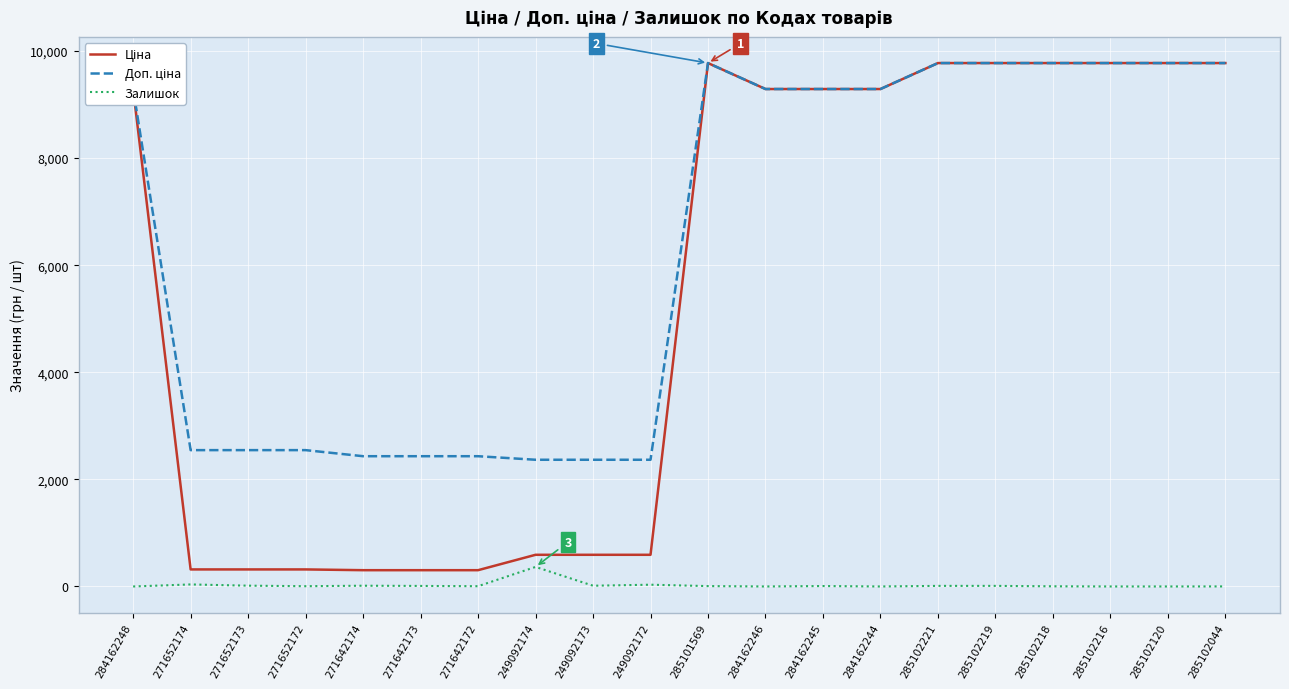

True or false: Залишок has a value of 11.0 at 285102221.

True